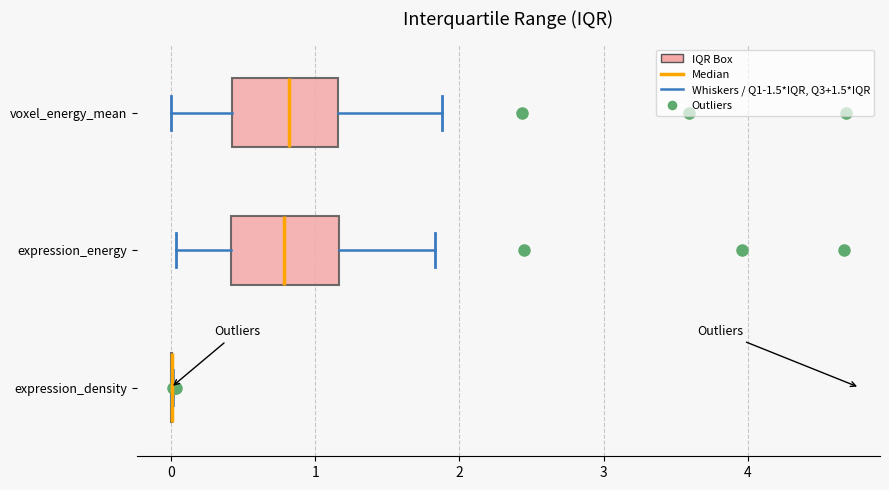

Where does the right whisker of the box for voxel_energy_mean end on the x-axis? The values are not printed on the chart, so give them approximately, as read against the axis.

1.9